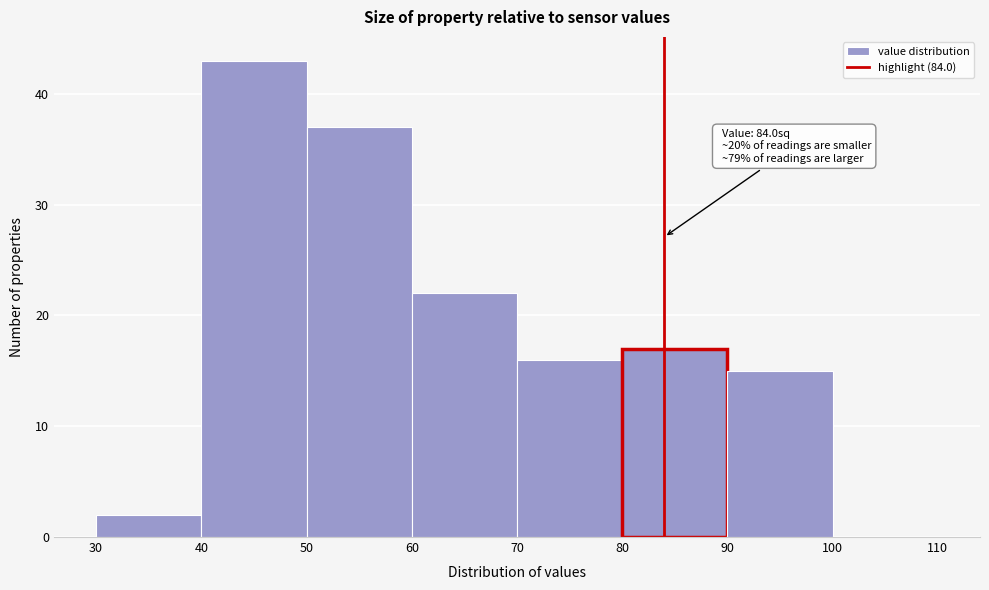

Over which range of the x-axis is the bar tallest?

40 to 50